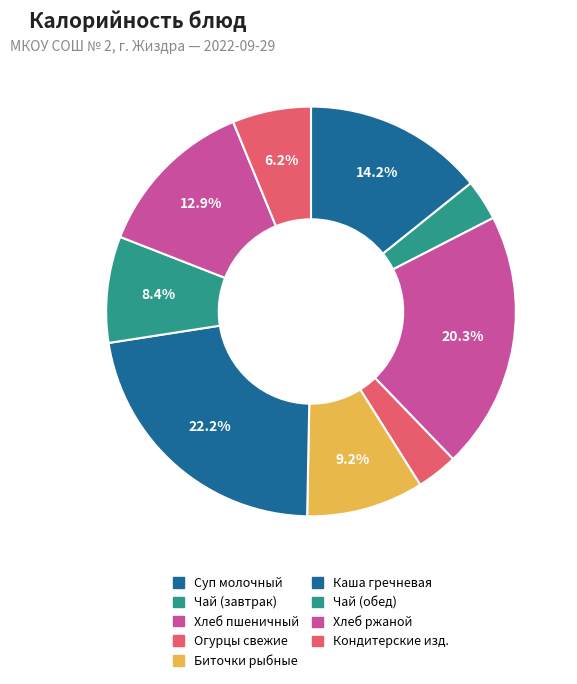

What is the change in value from Хлеб пшеничный to Хлеб ржаной?

-93.0